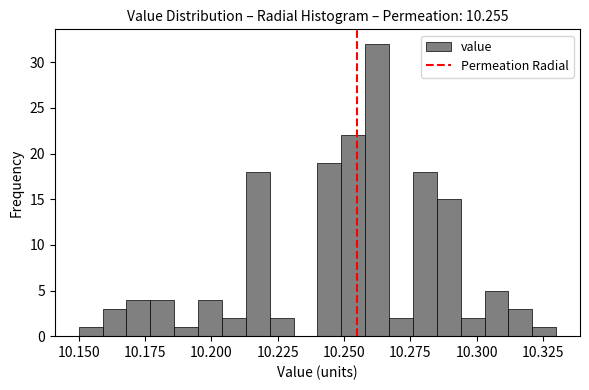

Read against the x-axis, roughly where is the centre of the tallest bar?

10.265